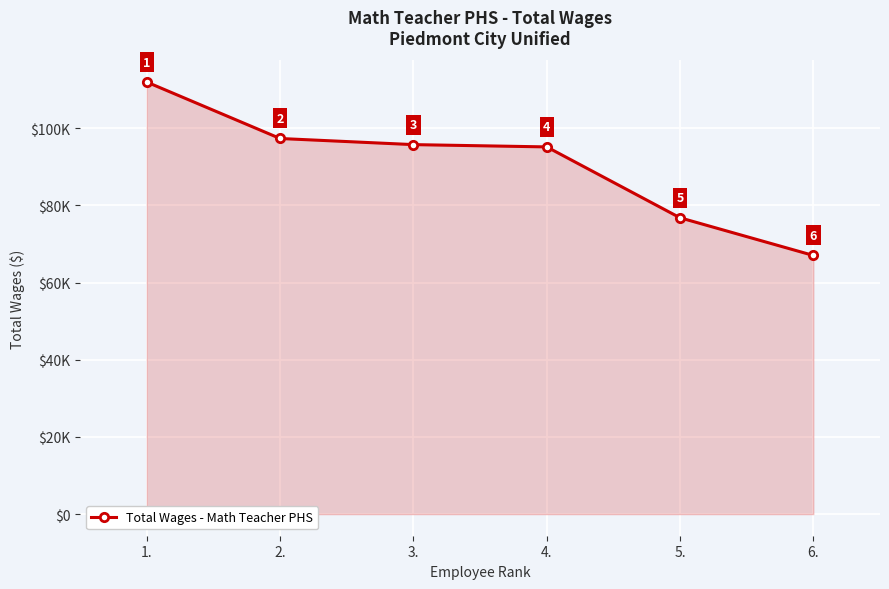

Does the chart have visible grid lines?

Yes